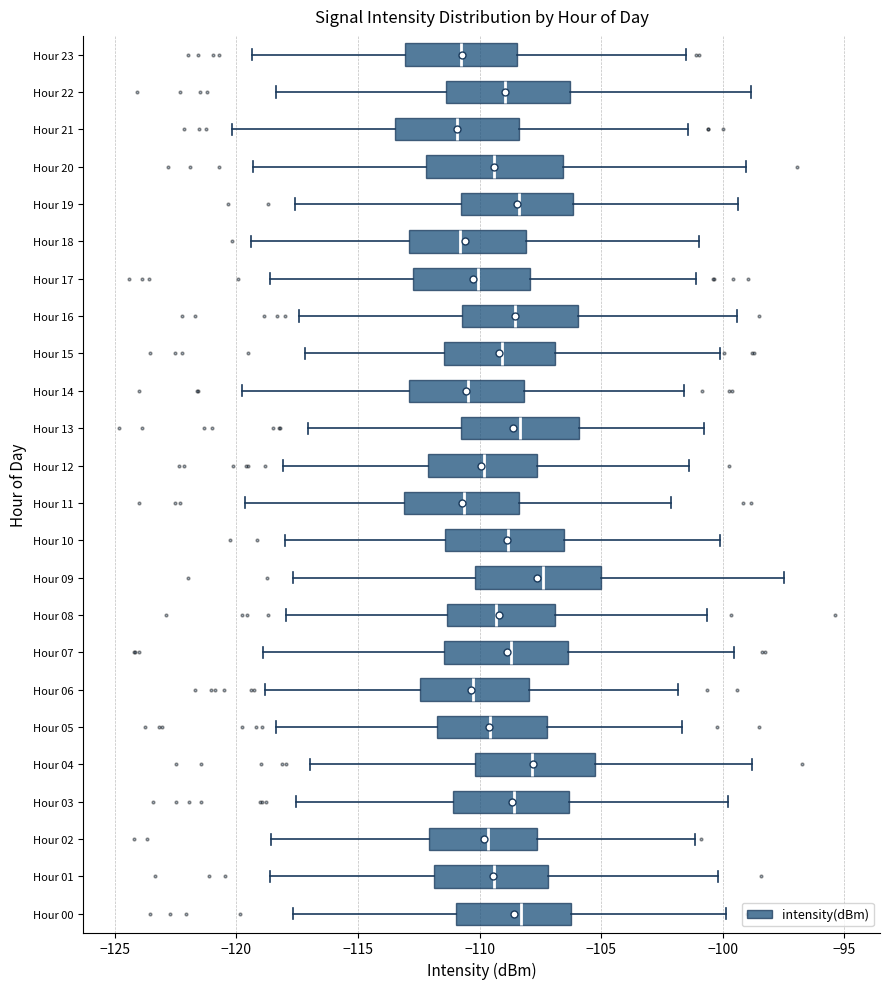

Reading bottom to top, read every box against the x-axis: the position of its median line, the range the box covers, and the ends of its whiskers. The values are not printed on the chart, so give them approximately, as read against the axis.

Hour 00: median -108.5, box -111.0 to -106.0, whiskers -117.5 to -100.0
Hour 01: median -109.5, box -112.0 to -107.0, whiskers -118.5 to -100.0
Hour 02: median -109.5, box -112.0 to -107.5, whiskers -118.5 to -101.0
Hour 03: median -108.5, box -111.0 to -106.5, whiskers -117.5 to -100.0
Hour 04: median -108.0, box -110.0 to -105.0, whiskers -117.0 to -99.0
Hour 05: median -109.5, box -112.0 to -107.0, whiskers -118.5 to -101.5
Hour 06: median -110.5, box -112.5 to -108.0, whiskers -119.0 to -102.0
Hour 07: median -108.5, box -111.5 to -106.5, whiskers -119.0 to -99.5
Hour 08: median -109.5, box -111.5 to -107.0, whiskers -118.0 to -100.5
Hour 09: median -107.5, box -110.0 to -105.0, whiskers -117.5 to -97.5
Hour 10: median -109.0, box -111.5 to -106.5, whiskers -118.0 to -100.0
Hour 11: median -110.5, box -113.0 to -108.5, whiskers -119.5 to -102.0
Hour 12: median -110.0, box -112.0 to -107.5, whiskers -118.0 to -101.5
Hour 13: median -108.5, box -110.5 to -106.0, whiskers -117.0 to -101.0
Hour 14: median -110.5, box -113.0 to -108.0, whiskers -120.0 to -101.5
Hour 15: median -109.0, box -111.5 to -107.0, whiskers -117.0 to -100.0
Hour 16: median -108.5, box -110.5 to -106.0, whiskers -117.5 to -99.5
Hour 17: median -110.0, box -112.5 to -108.0, whiskers -118.5 to -101.0
Hour 18: median -111.0, box -113.0 to -108.0, whiskers -119.5 to -101.0
Hour 19: median -108.5, box -111.0 to -106.0, whiskers -117.5 to -99.5
Hour 20: median -109.5, box -112.0 to -106.5, whiskers -119.5 to -99.0
Hour 21: median -111.0, box -113.5 to -108.5, whiskers -120.0 to -101.5
Hour 22: median -109.0, box -111.5 to -106.5, whiskers -118.5 to -99.0
Hour 23: median -111.0, box -113.0 to -108.5, whiskers -119.5 to -101.5